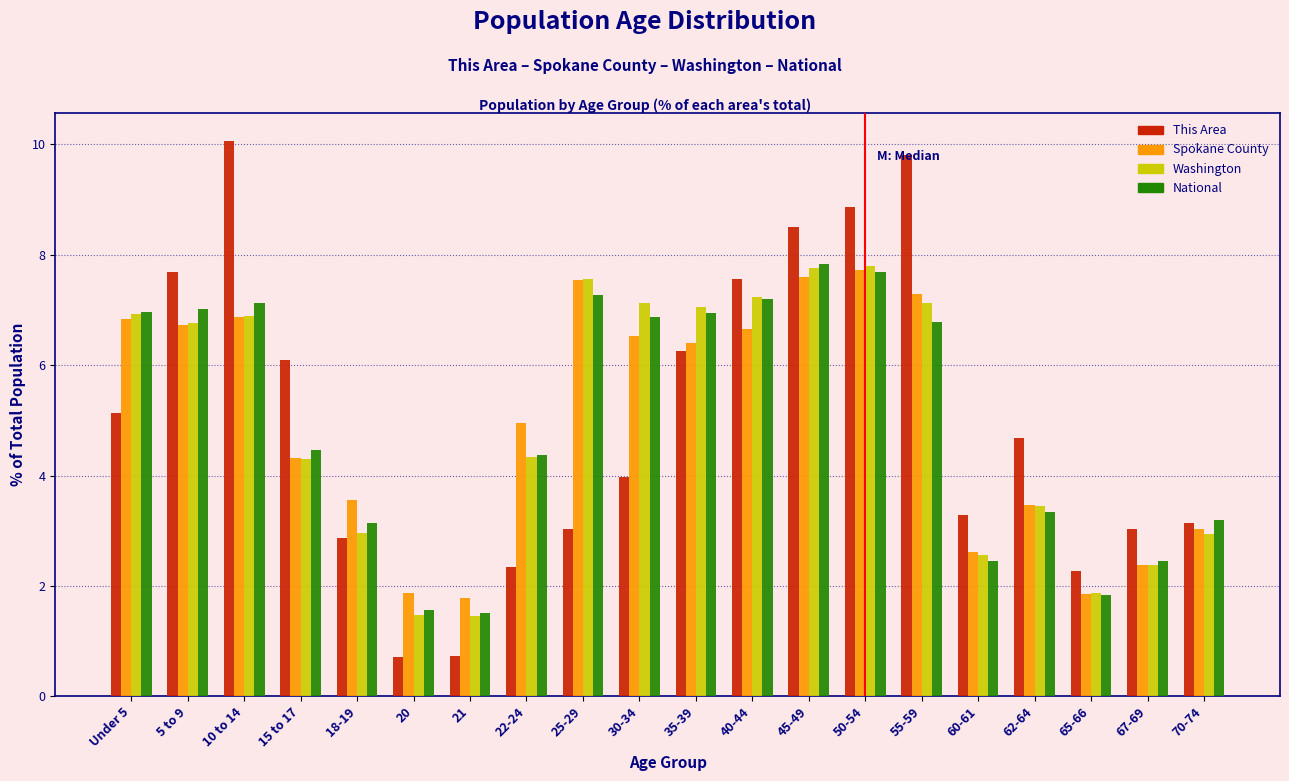

What is the spread (max minus min) of values at 55-59?

3.0